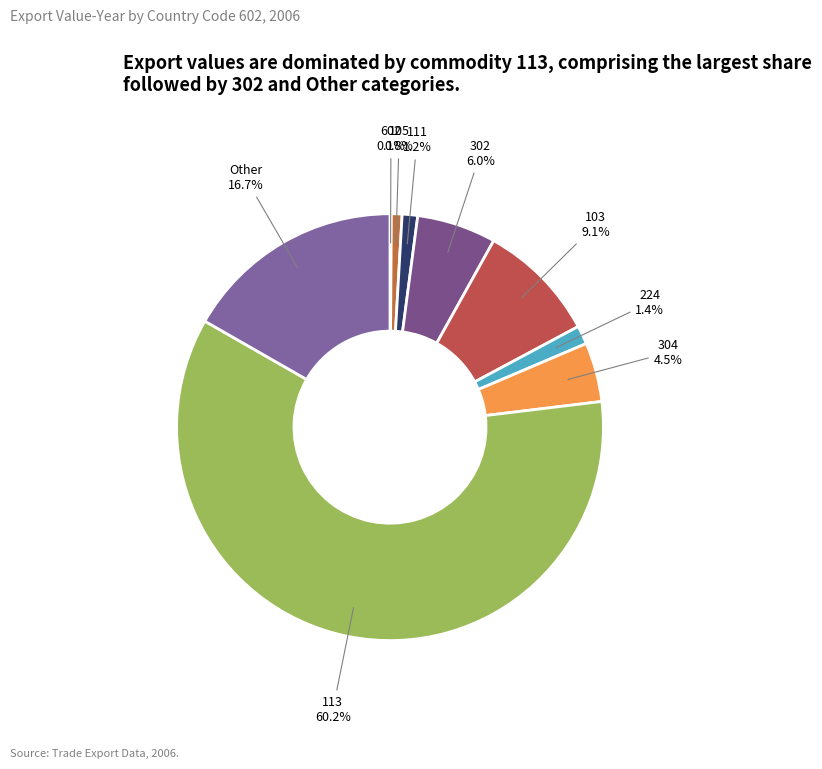

Is it true that 111 is 11% of the pie?

False